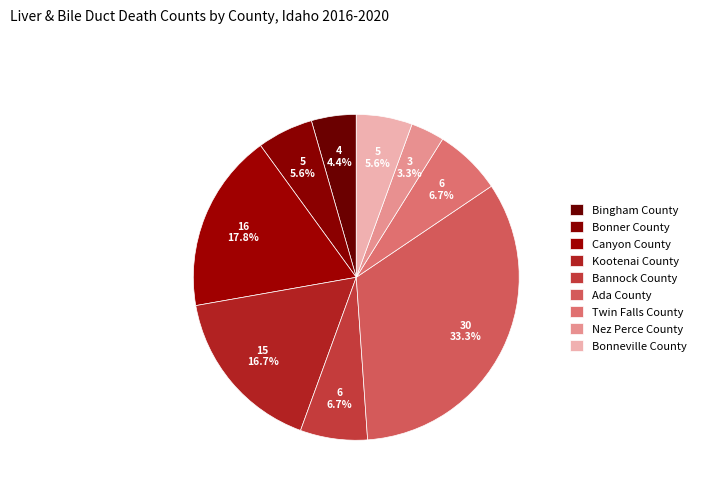

The Twin Falls County slice represents 15% of the pie. True or false?

False